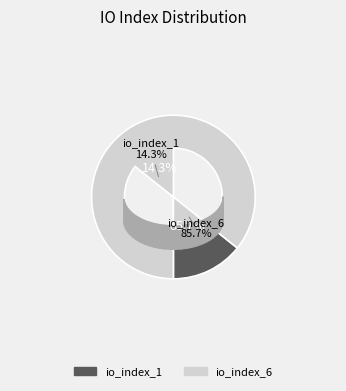

Which category has the biggest portion of the pie?

io_index_6